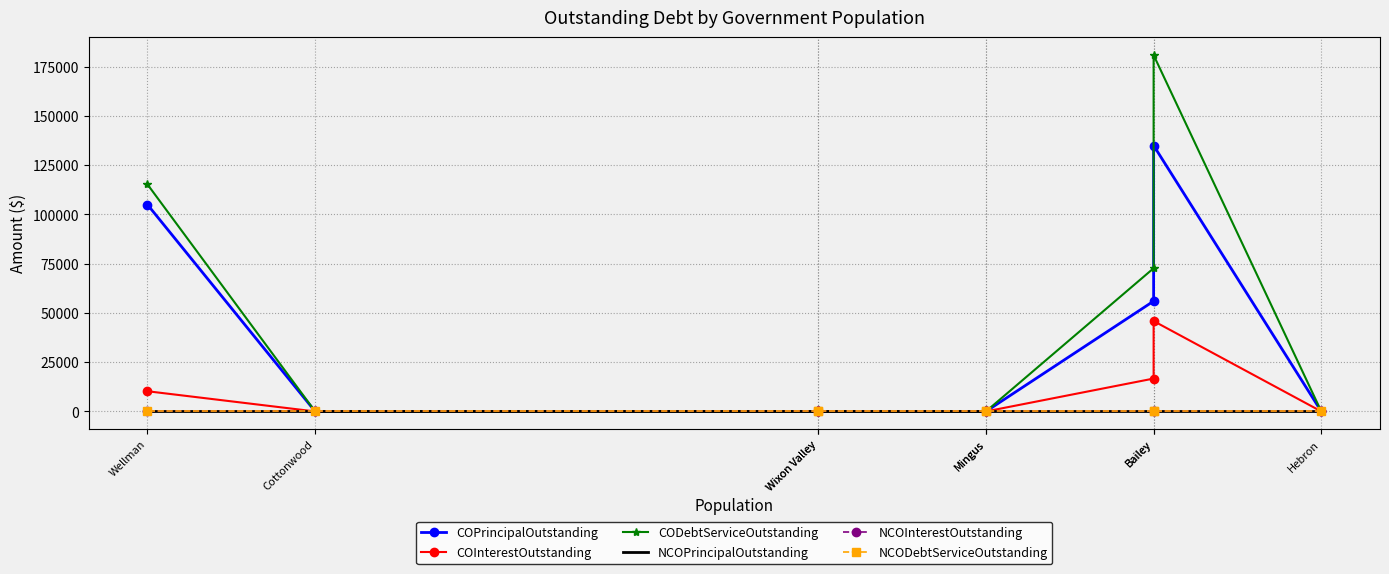

The CODebtServiceOutstanding series shows 0.0 at Wixon Valley. True or false?

True